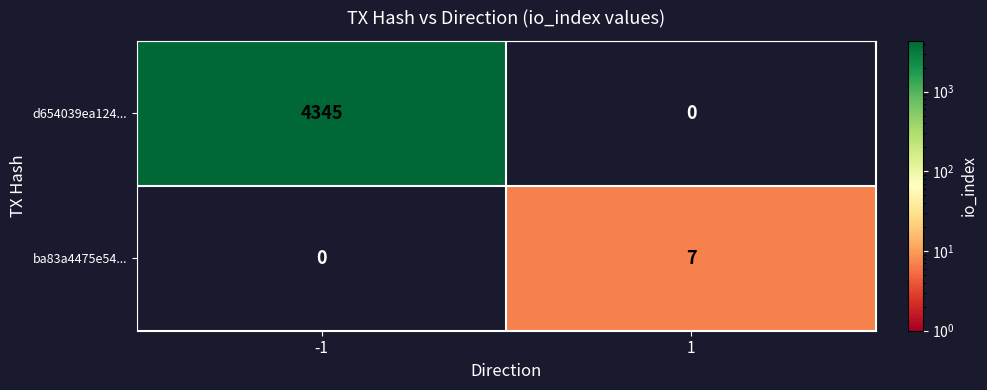

The ba83a4475e54... series shows 5 at -1. True or false?

False